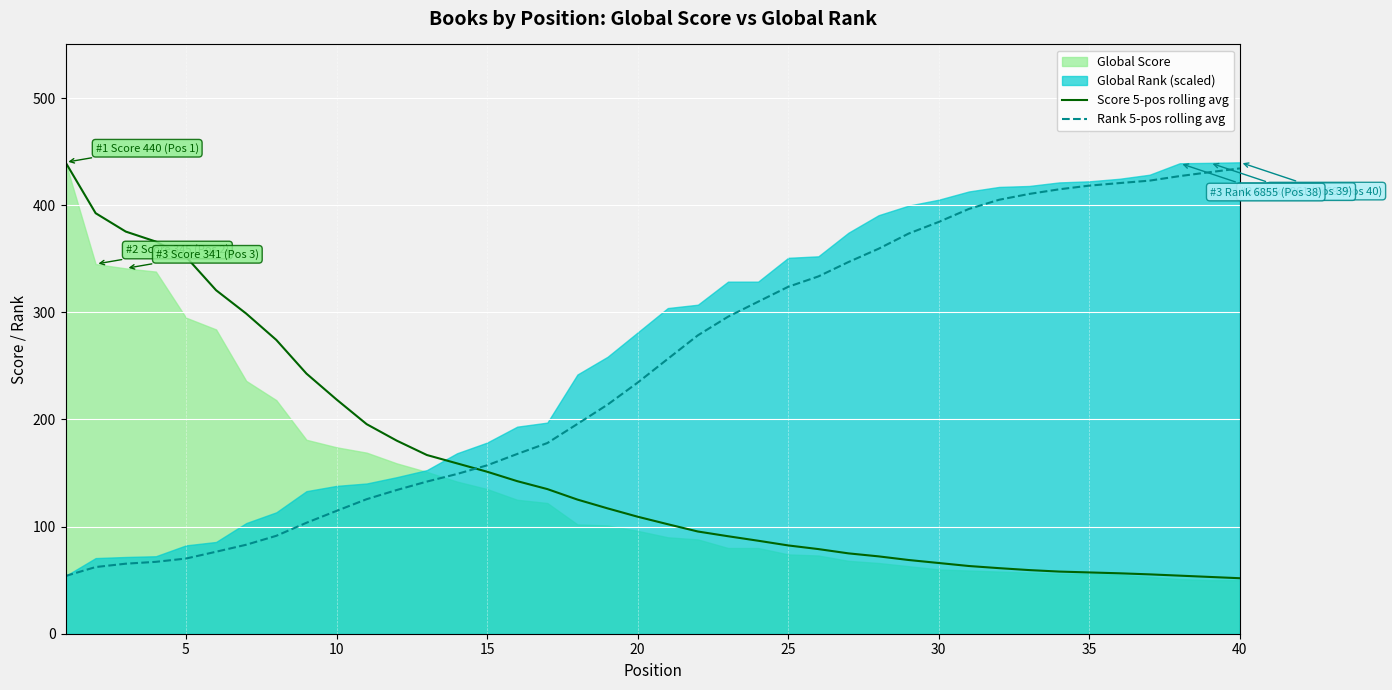

How many intersections are there between Score 5-pos rolling avg and Rank 5-pos rolling avg?

1